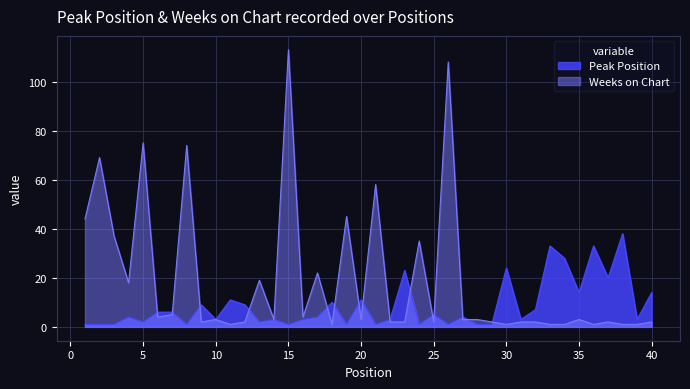

What is the difference between the second highest and minimum values in the Weeks on Chart series?

107